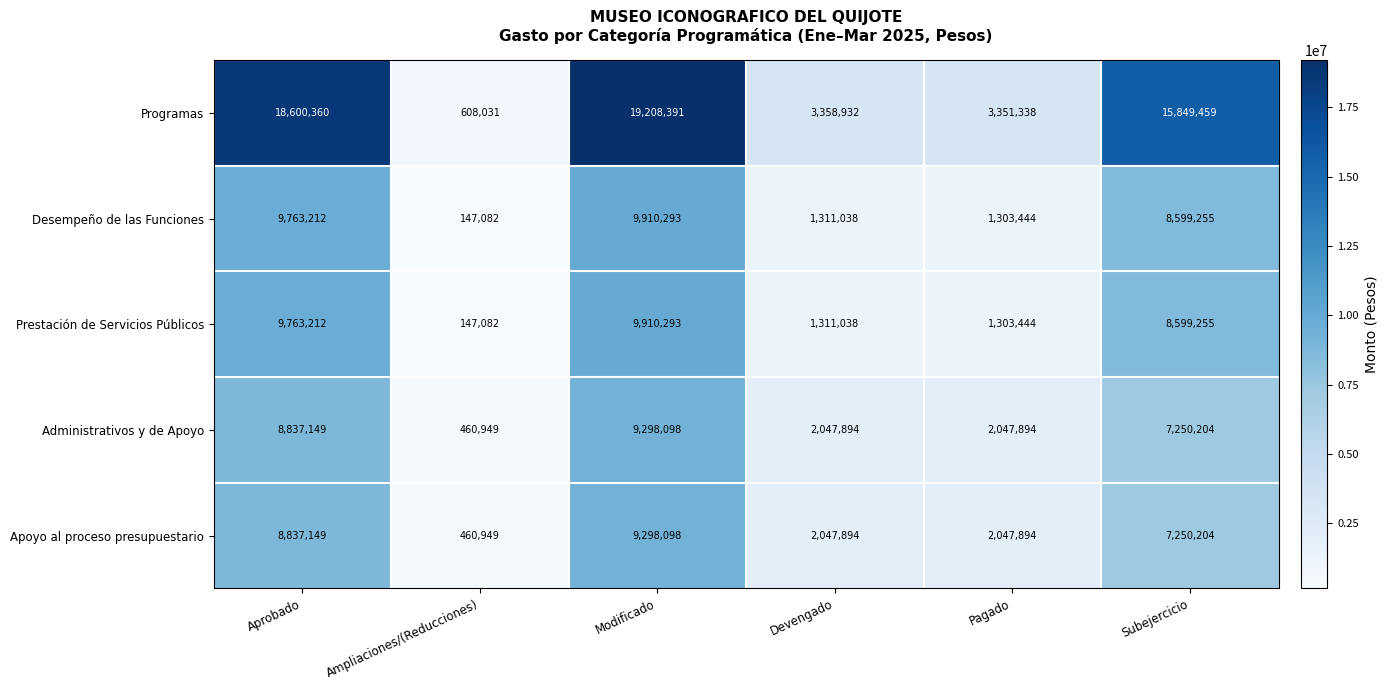

True or false: Apoyo al proceso presupuestario has a value of 819688 at Ampliaciones/(Reducciones).

False